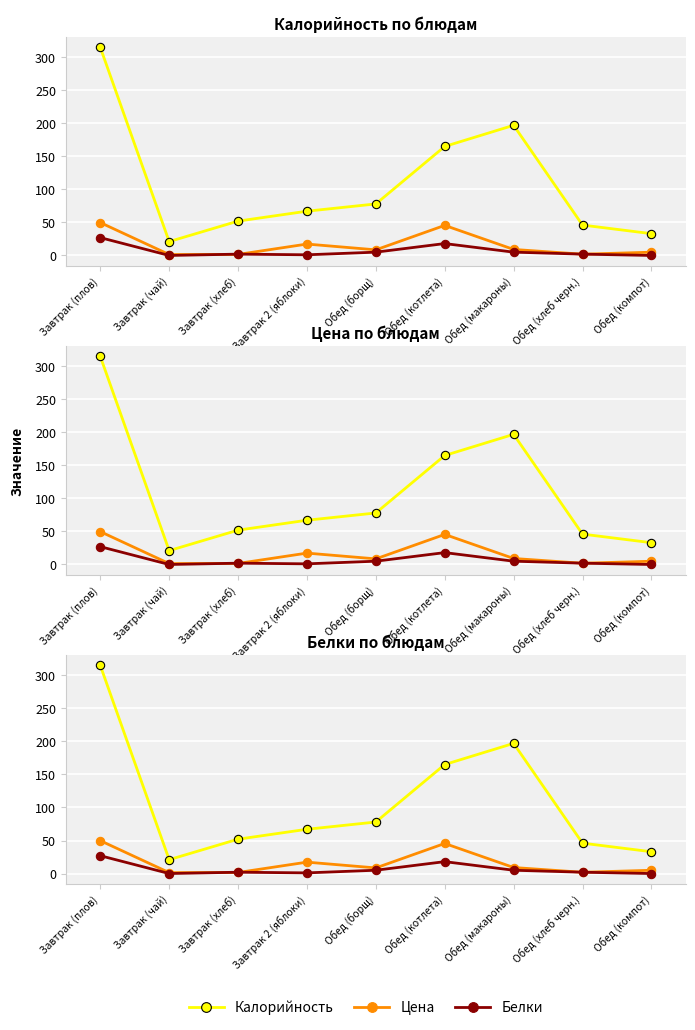

How many interior local valleys does the Калорийность series have?

1